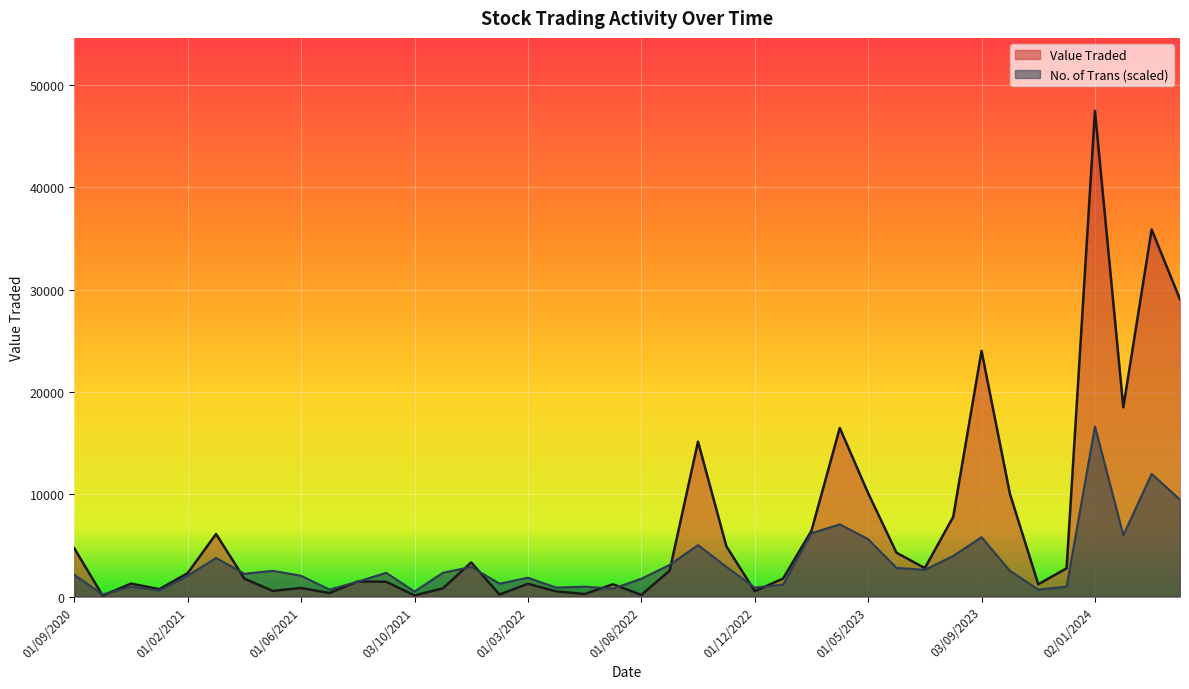

The value of No. of Trans at 02/04/2023 is 2501.5. True or false?

False